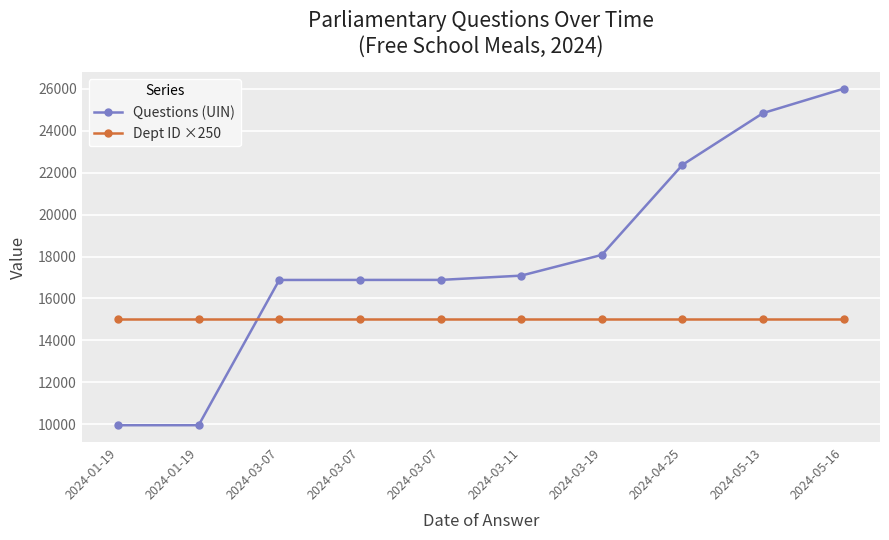

Reading left to right, transcribe all the data shown in this chart.

Questions (UIN): 2024-01-19=9947	2024-01-19=9948	2024-03-07=16882	2024-03-07=16884	2024-03-07=16885	2024-03-11=17089	2024-03-19=18079	2024-04-25=22377	2024-05-13=24850	2024-05-16=26015
Dept ID ×250: 2024-01-19=15000	2024-01-19=15000	2024-03-07=15000	2024-03-07=15000	2024-03-07=15000	2024-03-11=15000	2024-03-19=15000	2024-04-25=15000	2024-05-13=15000	2024-05-16=15000